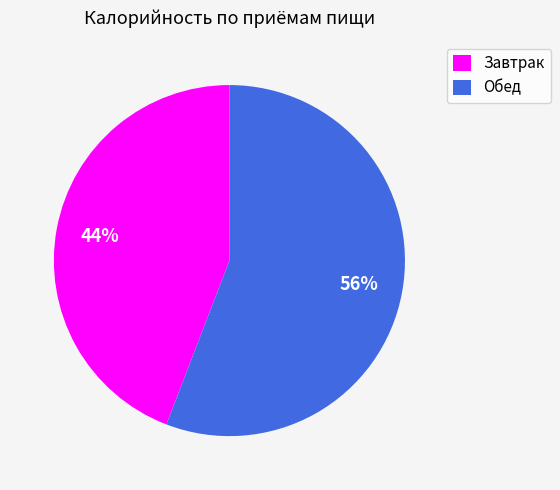

What is the majority slice?

Обед